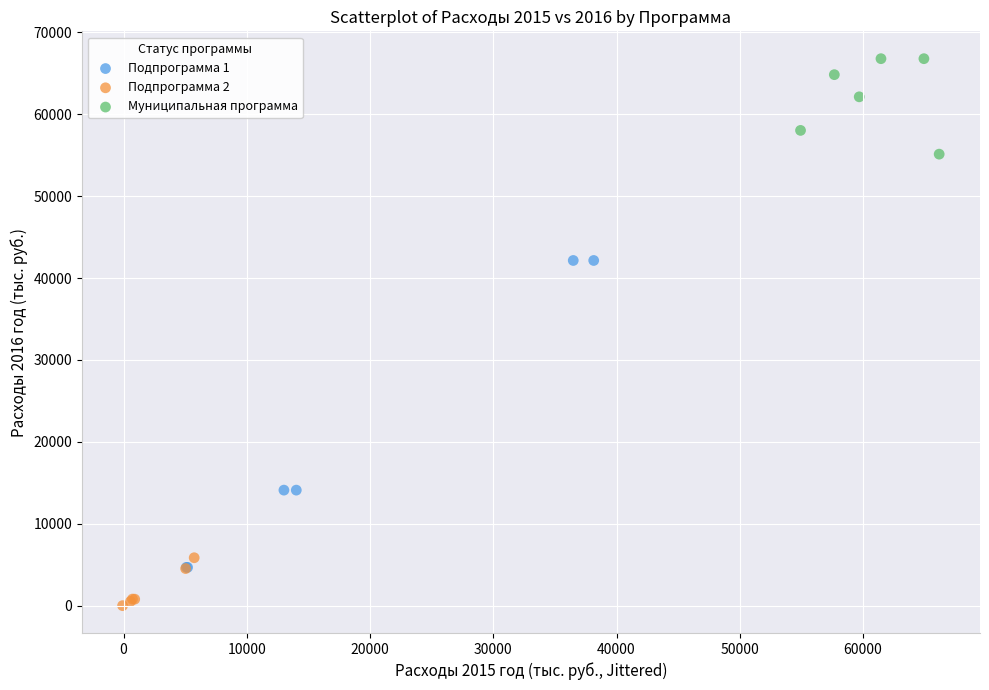

Which series reaches the minimum Y coordinate?

Подпрограмма 2